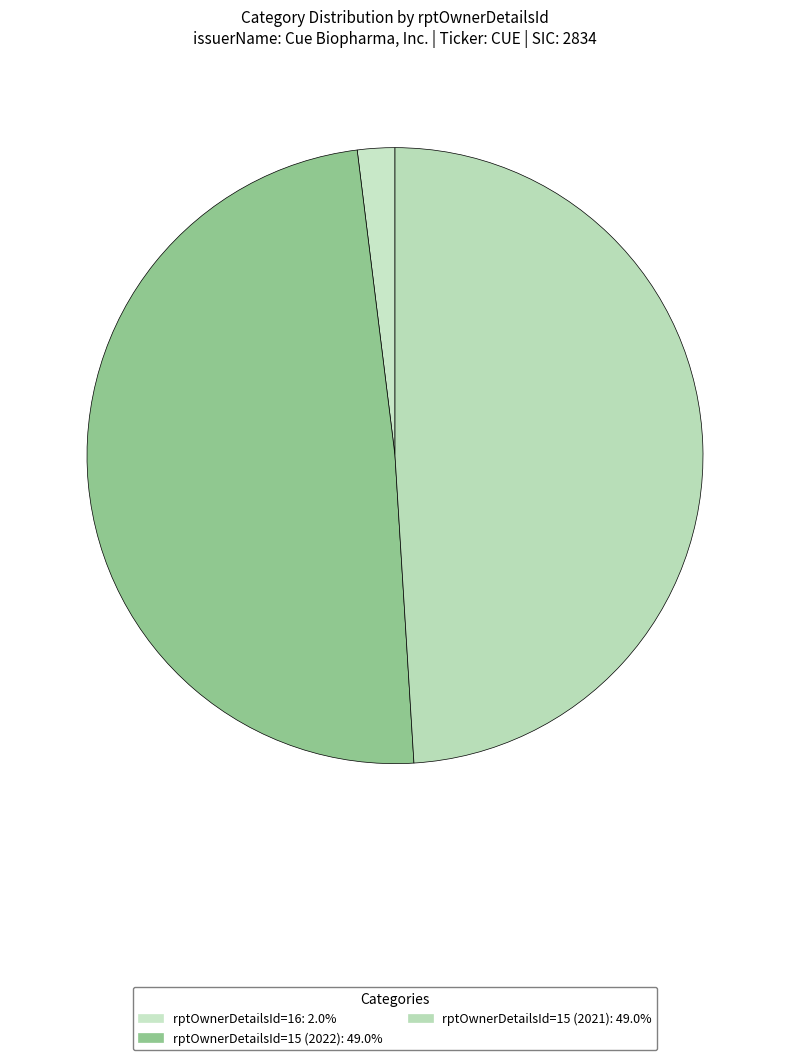

Is the sum of rptOwnerDetailsId=16 and rptOwnerDetailsId=15 (2022) greater than half?

Yes